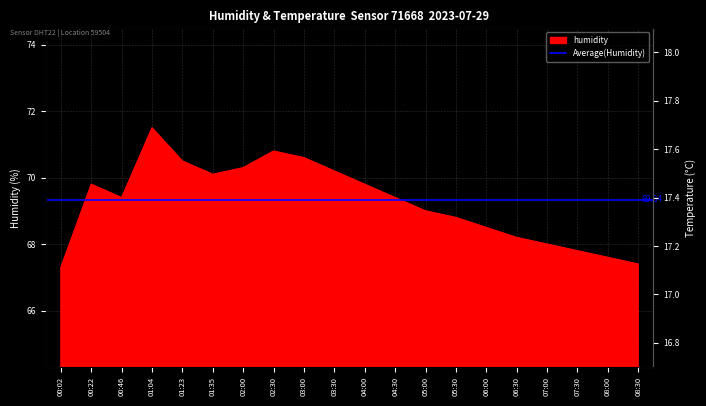

Reading right to left, what are all the values shown in this chart?

humidity: 67.4	67.6	67.8	68.0	68.2	68.5	68.8	69.0	69.4	69.8	70.2	70.6	70.8	70.3	70.1	70.5	71.5	69.4	69.8	67.3
temperature: 17.2	17.2	17.2	17.2	17.2	17.3	17.3	17.3	17.4	17.4	17.5	17.5	17.6	17.6	17.6	17.5	17.4	17.4	17.3	17.2